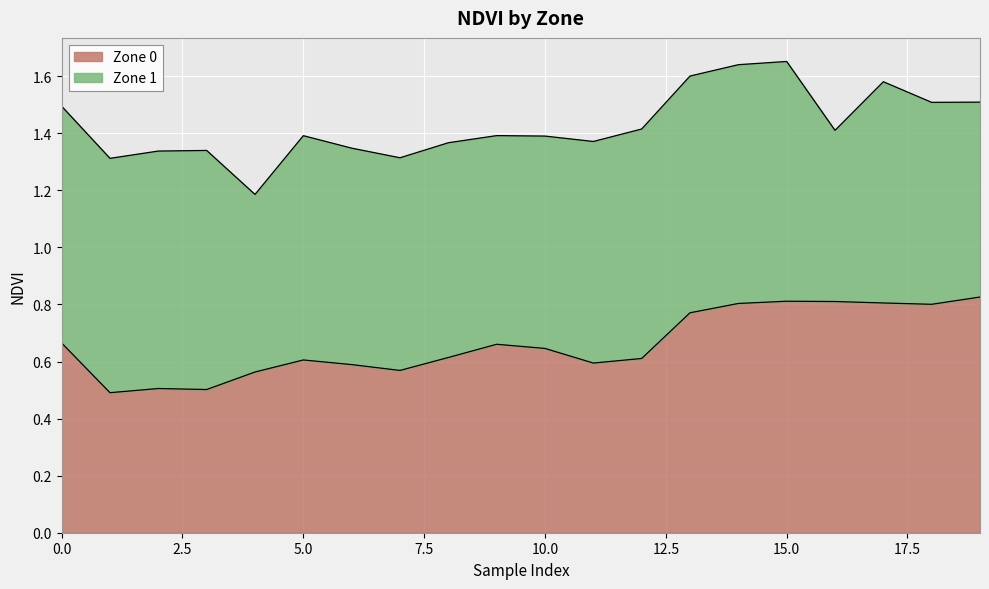

What is the value of the 8th point from the left?

0.6